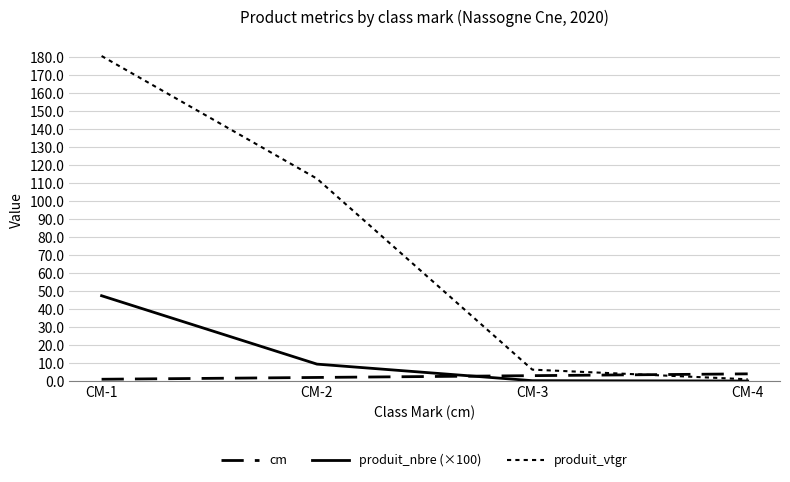

What is the difference between the maximum and minimum values in the produit_vtgr series?

179.7